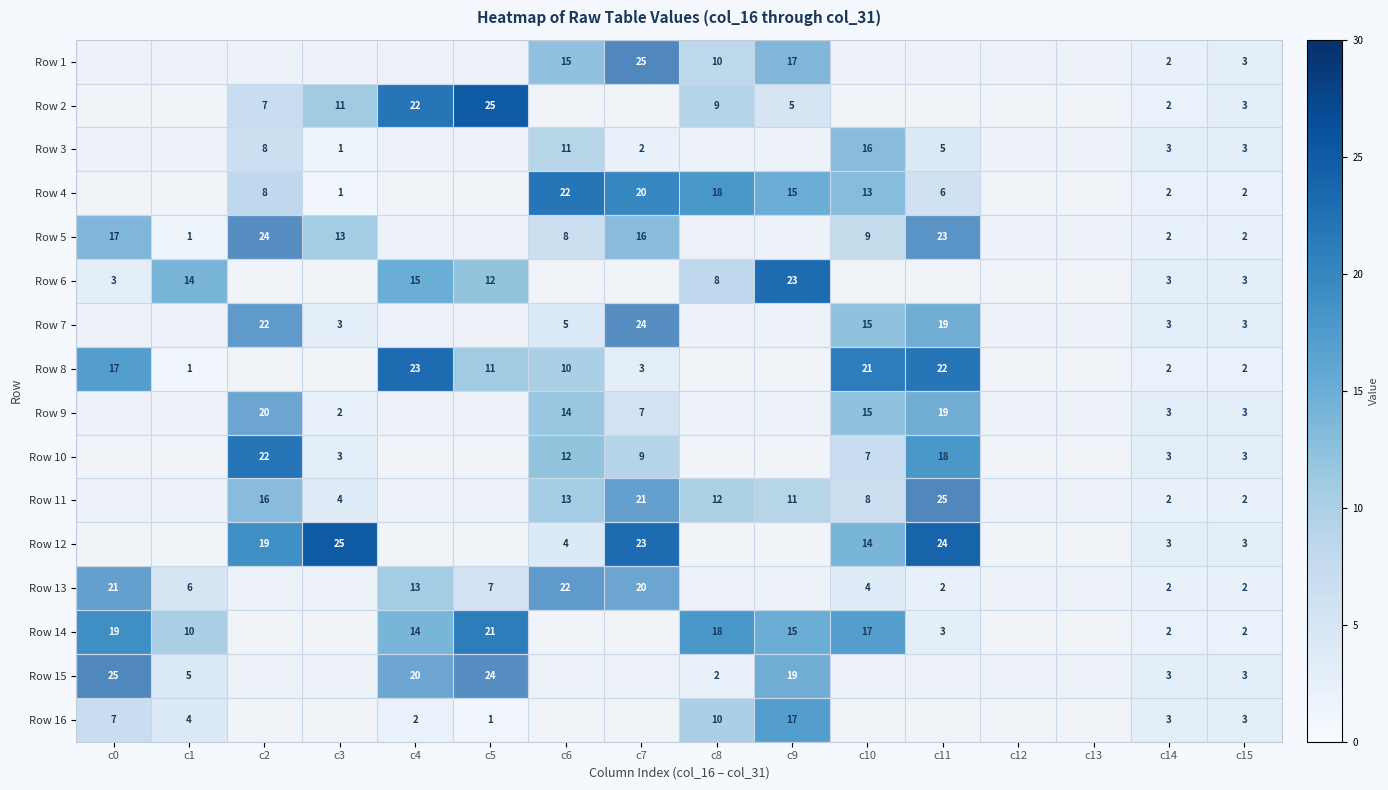

How many data points does each series have?

16